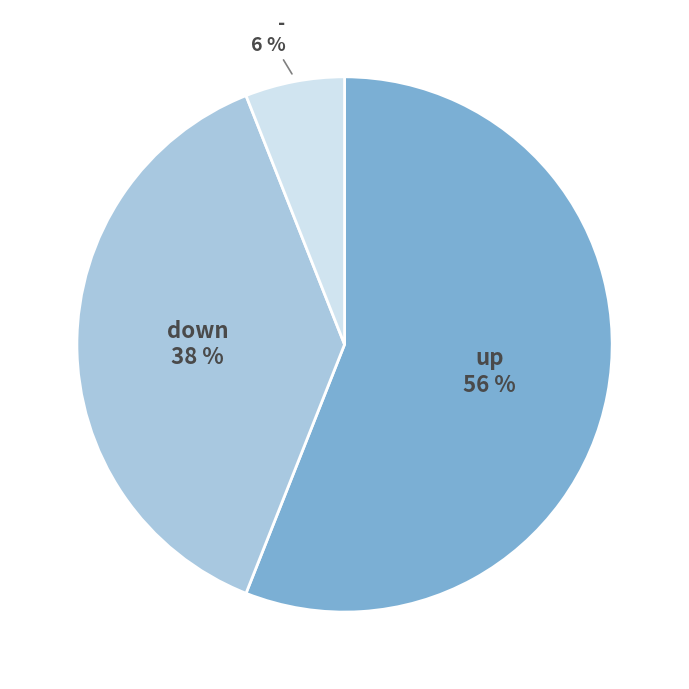

To the nearest percent, what is the average slice percentage?

33%